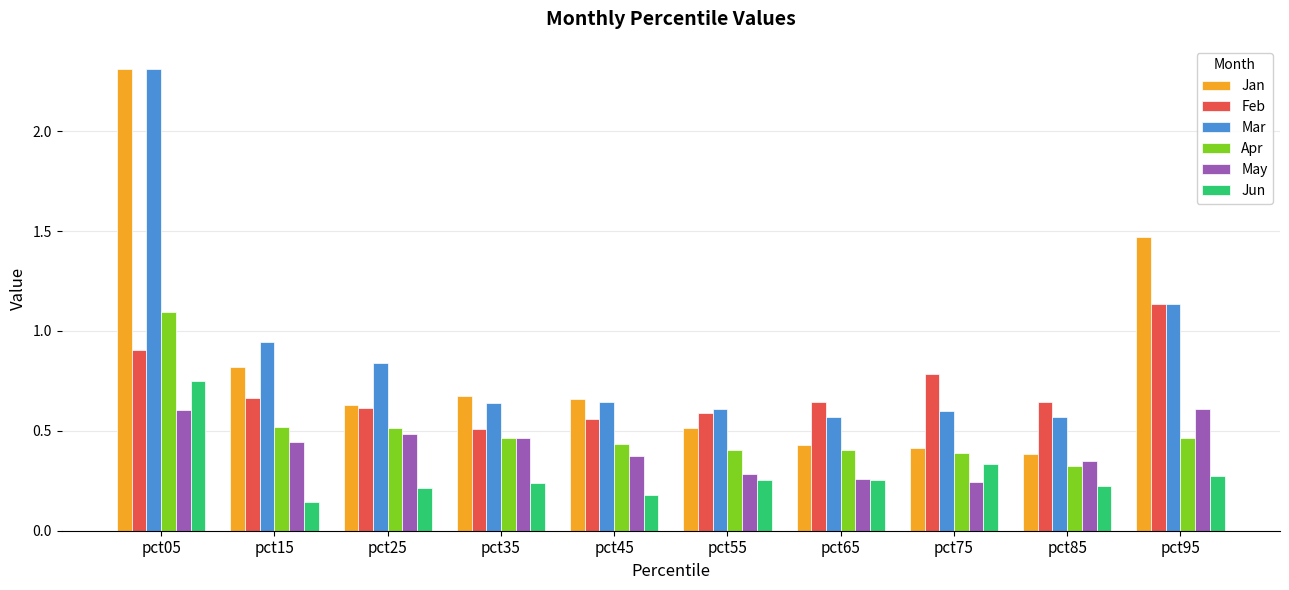

The Apr series shows 0.4 at pct65. True or false?

True